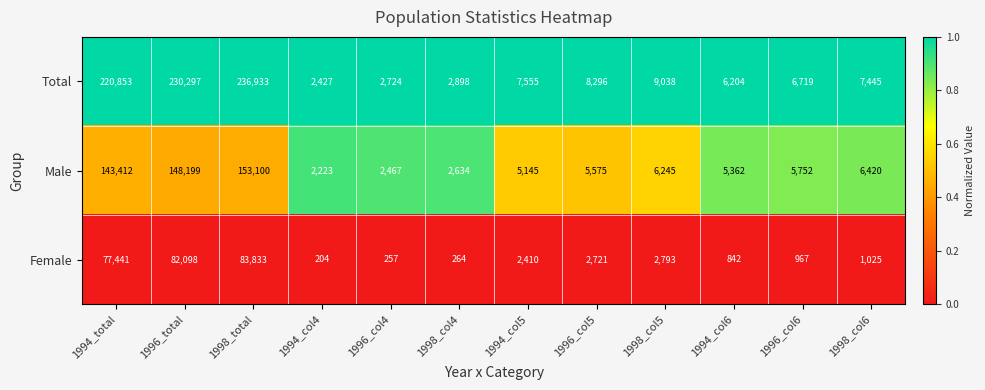

At which category does the chart reach its peak across all series?

1998_total